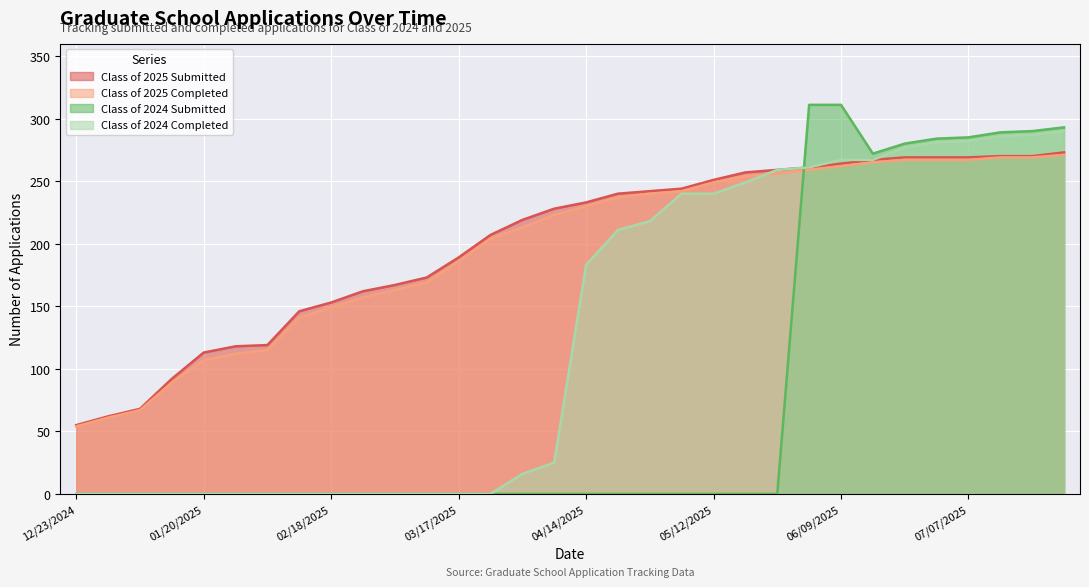

What is the total value across all series at 01/14/2025?

181